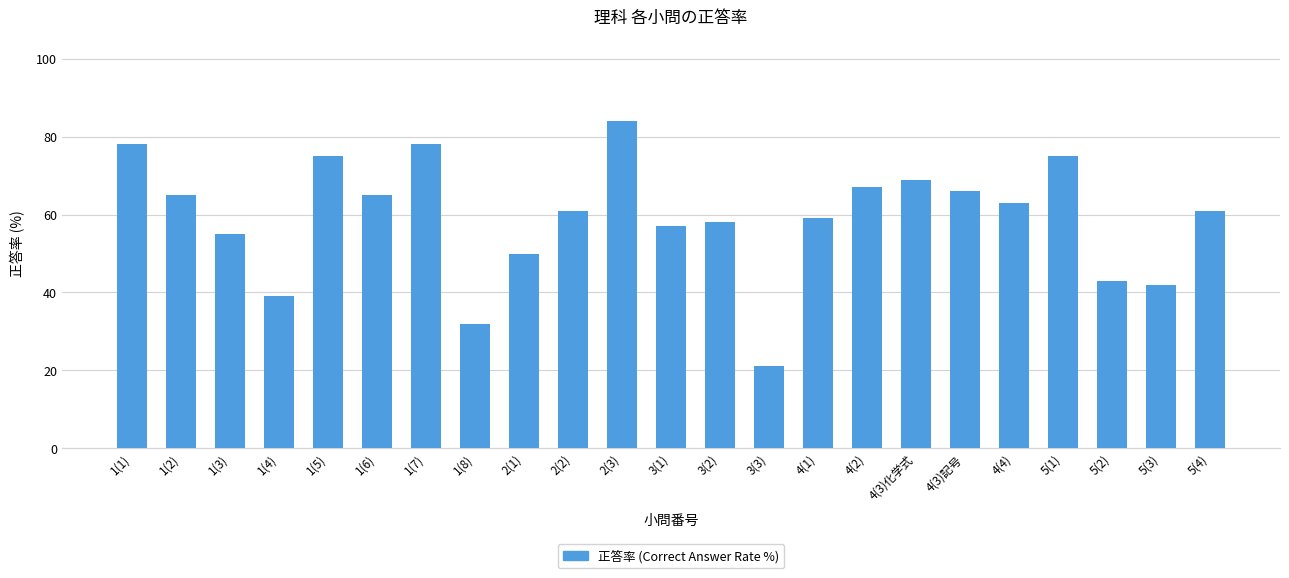

What is the smallest value displayed?

21